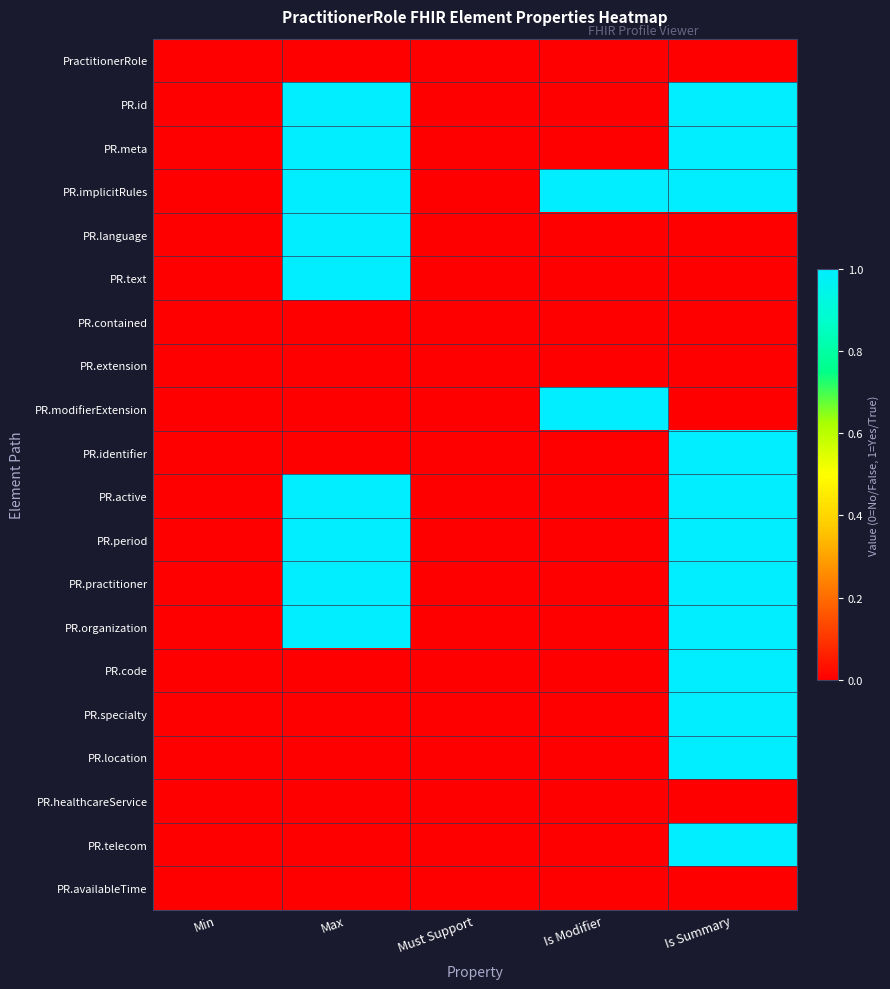

Reading left to right, extract all data points from this chart.

PractitionerRole: Min=0	Max=0	Must Support=0	Is Modifier=0	Is Summary=0
PR.id: Min=0	Max=1	Must Support=0	Is Modifier=0	Is Summary=1
PR.meta: Min=0	Max=1	Must Support=0	Is Modifier=0	Is Summary=1
PR.implicitRules: Min=0	Max=1	Must Support=0	Is Modifier=1	Is Summary=1
PR.language: Min=0	Max=1	Must Support=0	Is Modifier=0	Is Summary=0
PR.text: Min=0	Max=1	Must Support=0	Is Modifier=0	Is Summary=0
PR.contained: Min=0	Max=0	Must Support=0	Is Modifier=0	Is Summary=0
PR.extension: Min=0	Max=0	Must Support=0	Is Modifier=0	Is Summary=0
PR.modifierExtension: Min=0	Max=0	Must Support=0	Is Modifier=1	Is Summary=0
PR.identifier: Min=0	Max=0	Must Support=0	Is Modifier=0	Is Summary=1
PR.active: Min=0	Max=1	Must Support=0	Is Modifier=0	Is Summary=1
PR.period: Min=0	Max=1	Must Support=0	Is Modifier=0	Is Summary=1
PR.practitioner: Min=0	Max=1	Must Support=0	Is Modifier=0	Is Summary=1
PR.organization: Min=0	Max=1	Must Support=0	Is Modifier=0	Is Summary=1
PR.code: Min=0	Max=0	Must Support=0	Is Modifier=0	Is Summary=1
PR.specialty: Min=0	Max=0	Must Support=0	Is Modifier=0	Is Summary=1
PR.location: Min=0	Max=0	Must Support=0	Is Modifier=0	Is Summary=1
PR.healthcareService: Min=0	Max=0	Must Support=0	Is Modifier=0	Is Summary=0
PR.telecom: Min=0	Max=0	Must Support=0	Is Modifier=0	Is Summary=1
PR.availableTime: Min=0	Max=0	Must Support=0	Is Modifier=0	Is Summary=0